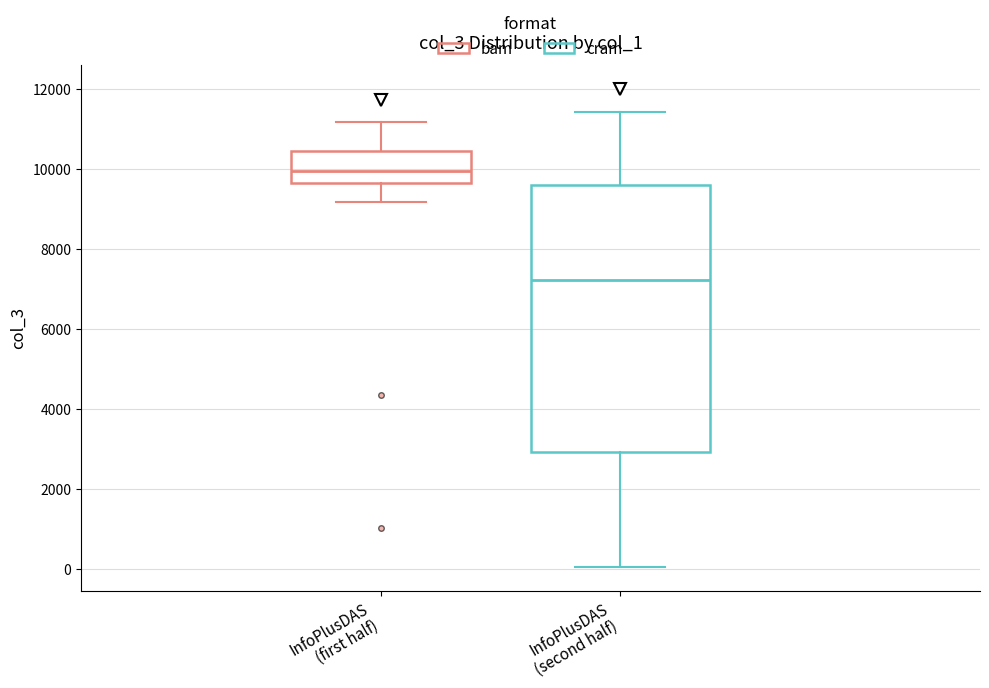

Reading left to right, transcribe this box plot: for each box, give where its median line is, the range the box spans, and where its two whiskers end, as read against the y-axis. The values are not printed on the chart, so give them approximately, as read against the axis.

InfoPlusDAS (first half): median 10000, box 9600 to 10400, whiskers 9200 to 11200
InfoPlusDAS (second half): median 7200, box 3000 to 9600, whiskers 0 to 11400